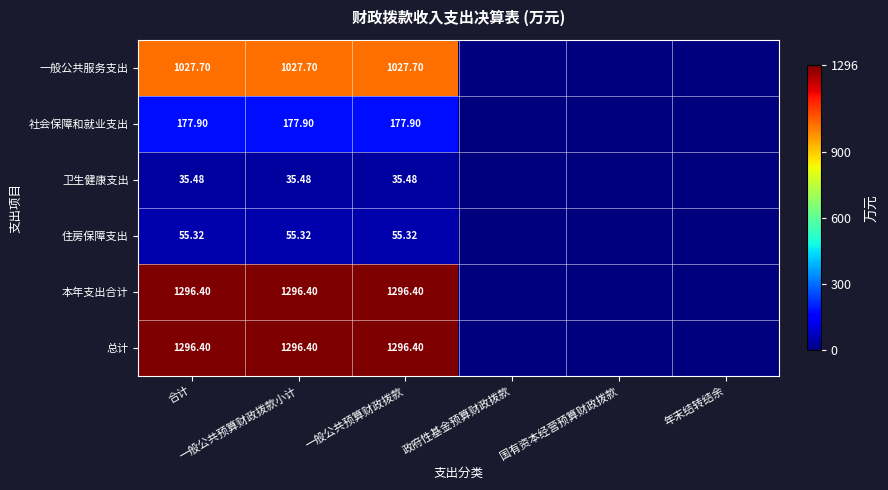

Which series has the largest total across all categories?

本年支出合计